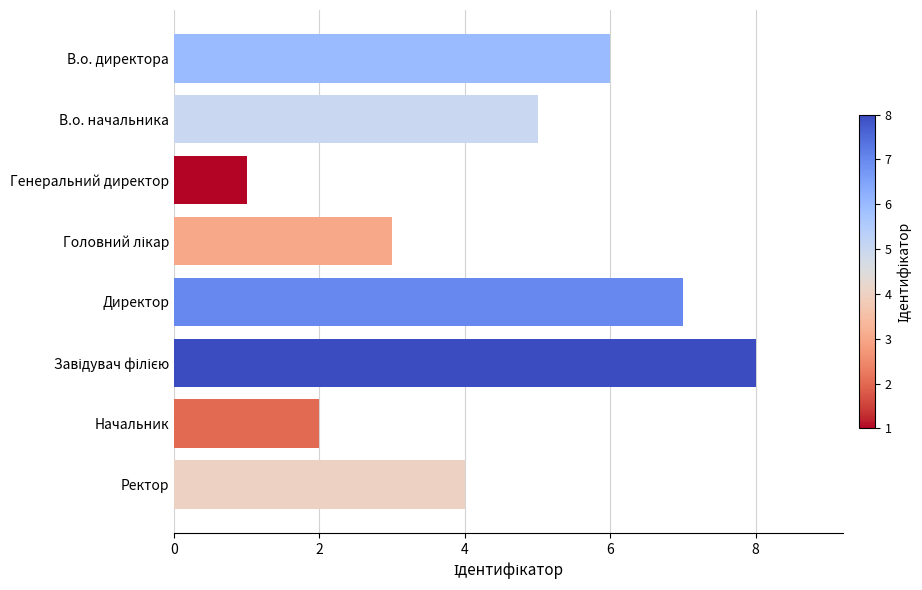

What position from the bottom is Генеральний директор?

6